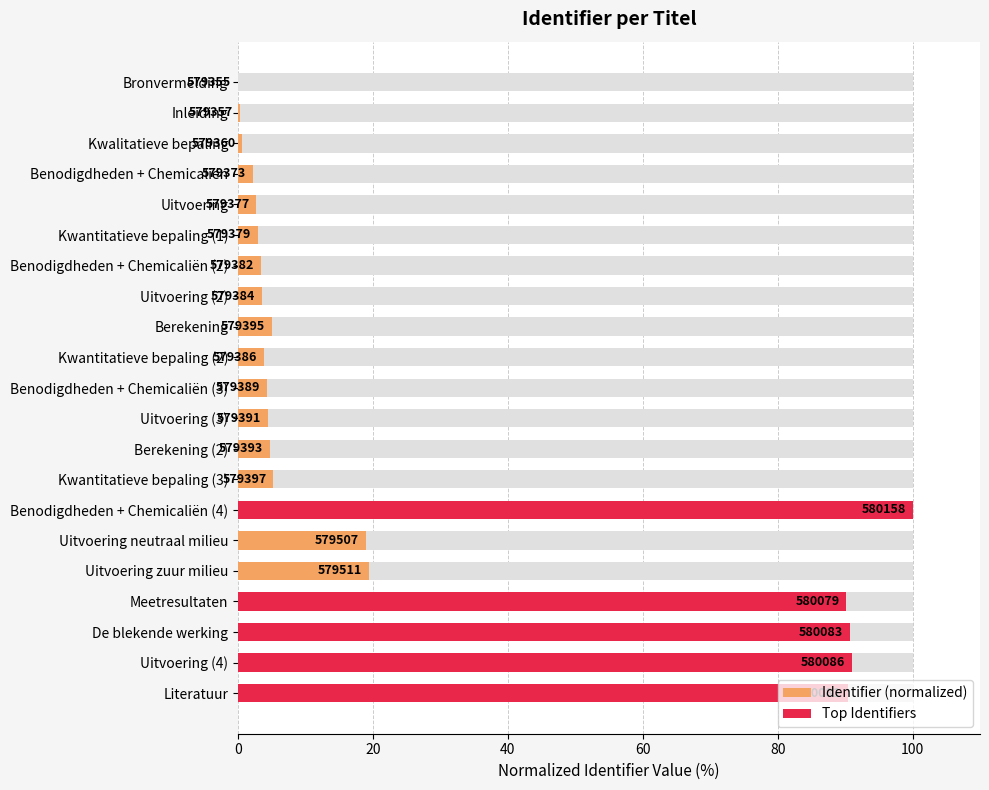

The value at Bronvermelding is 46.1. True or false?

False